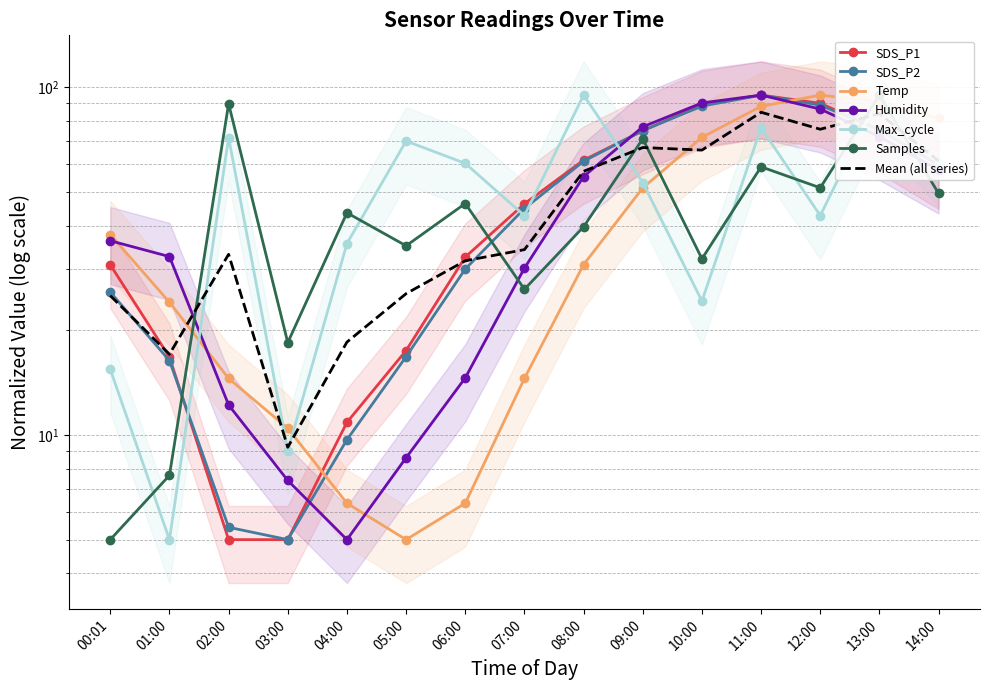

What is the greatest value displayed?

95.0